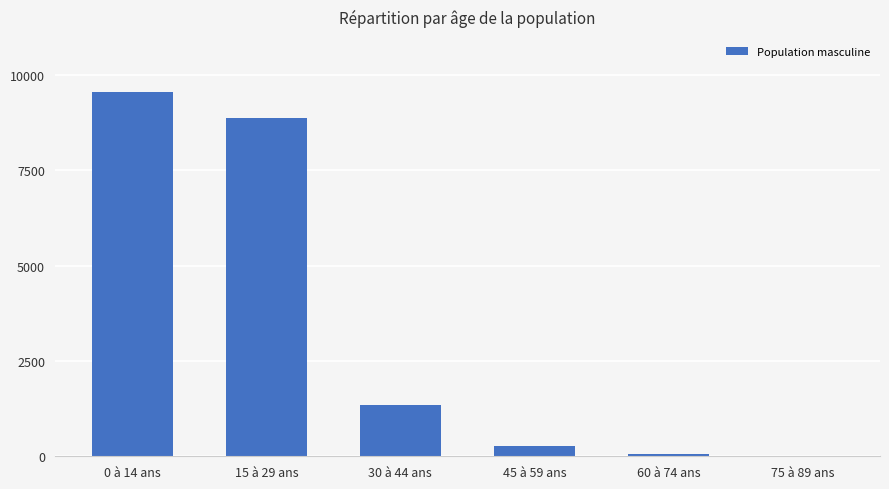

What is the sum of all values?

20121